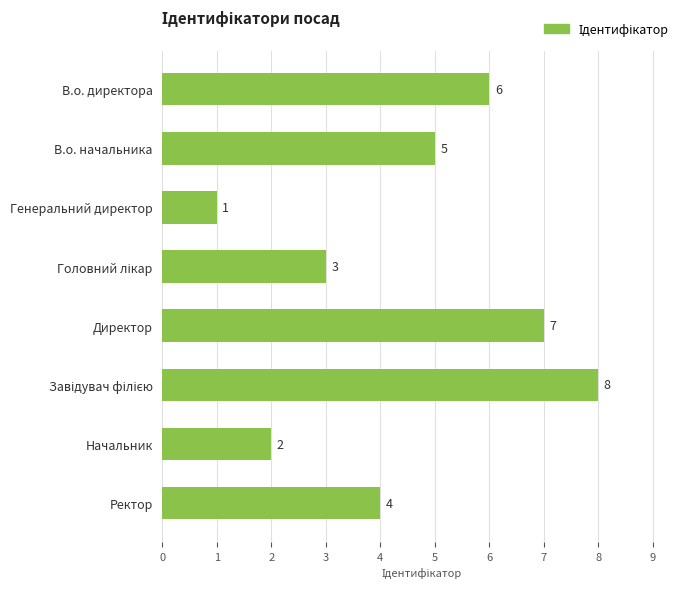

Where is the data nearest to the value 4?

Ректор